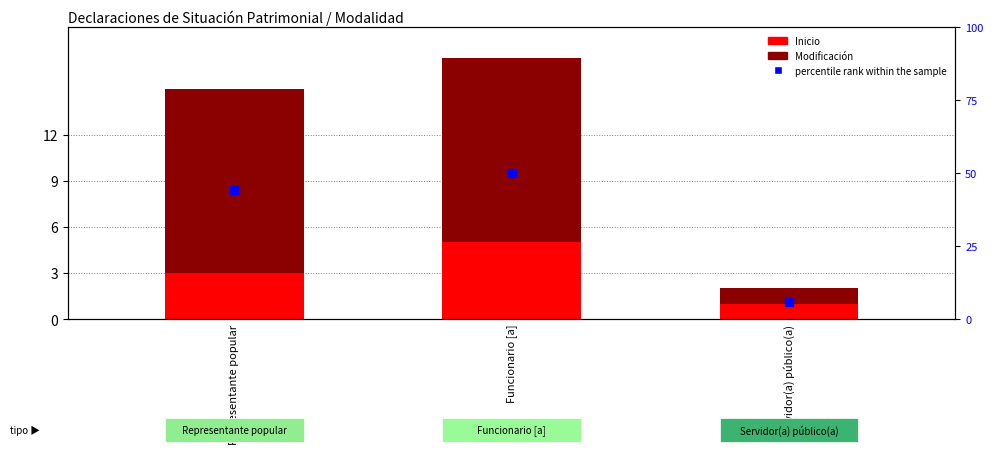

Which series has the largest total across all categories?

percentile rank within the sample